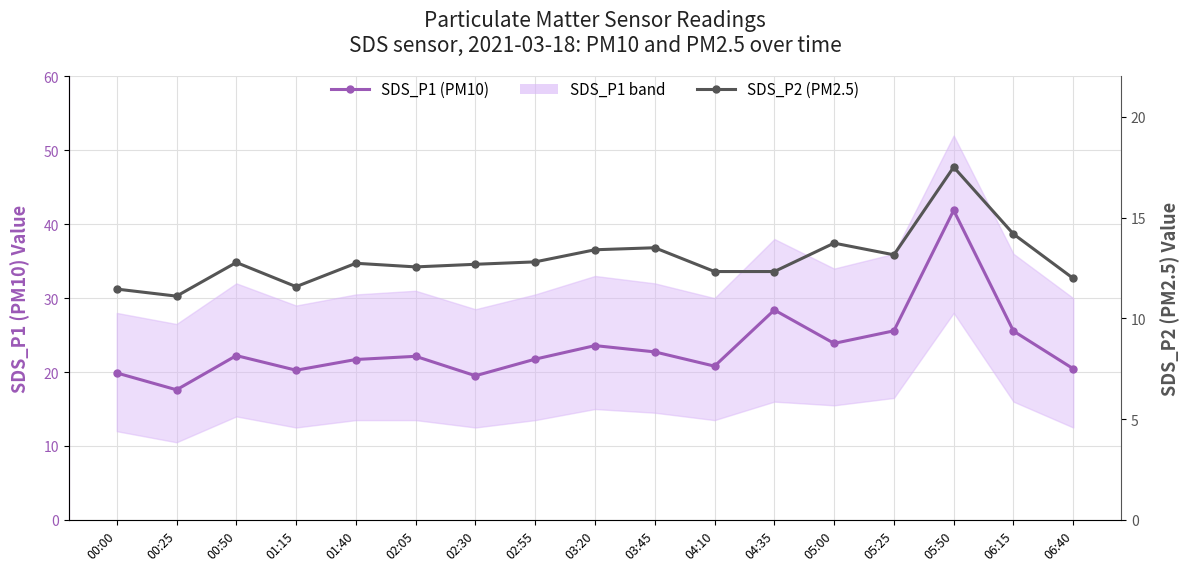

Where is SDS_P2 (PM2.5) nearest to the value 14?

06:15